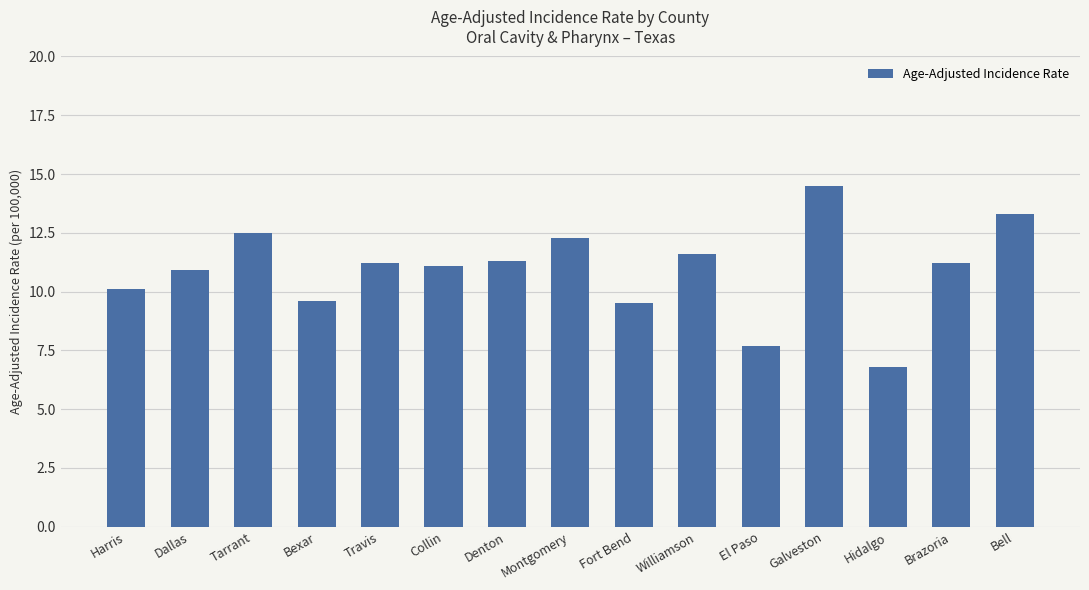

What is the average value?

10.9